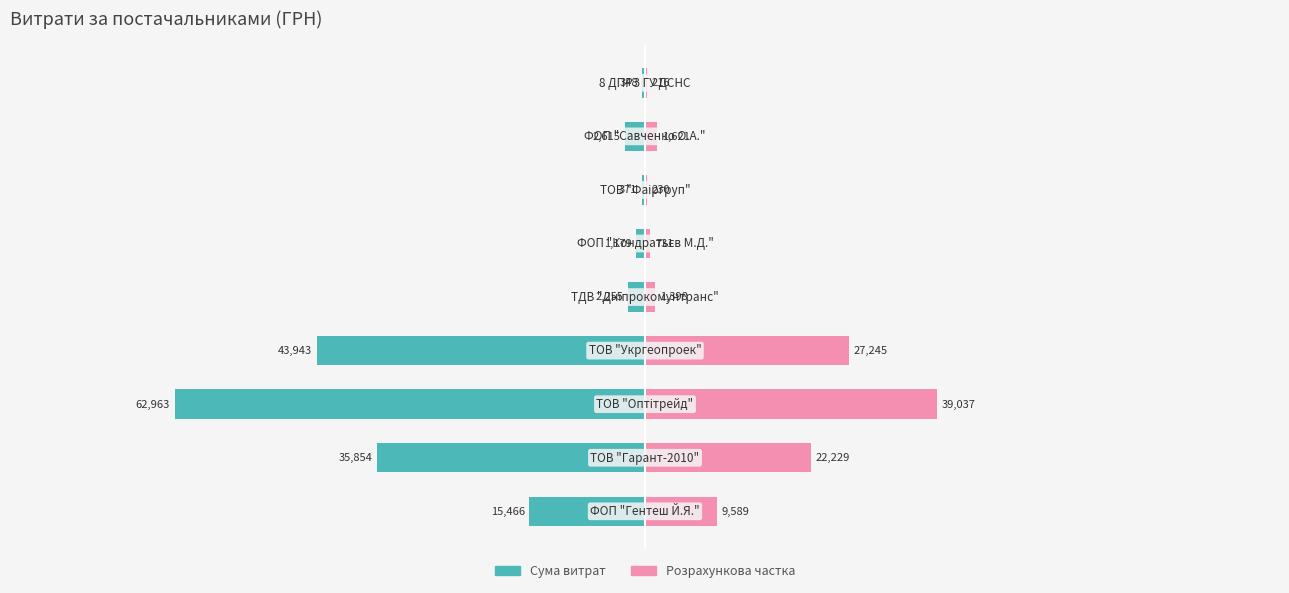

What is the value of the Витрати (право) bar at the 1st from the left?

9588.9